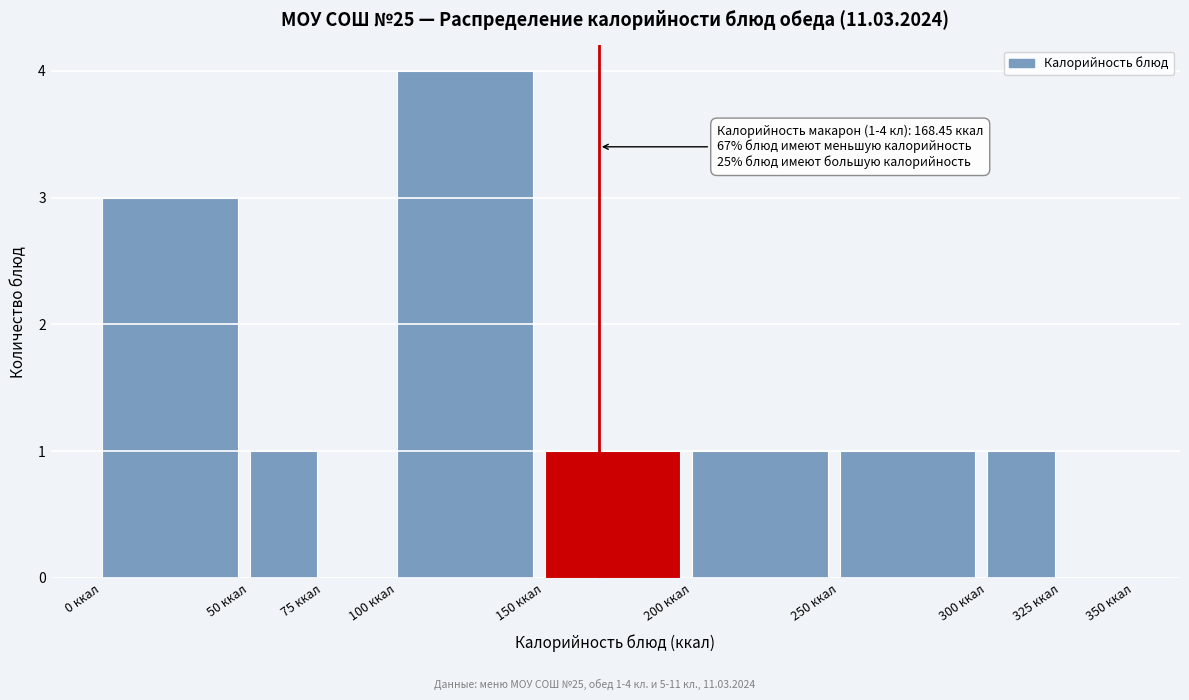

Which range on the x-axis has the tallest bar?

100 to 150